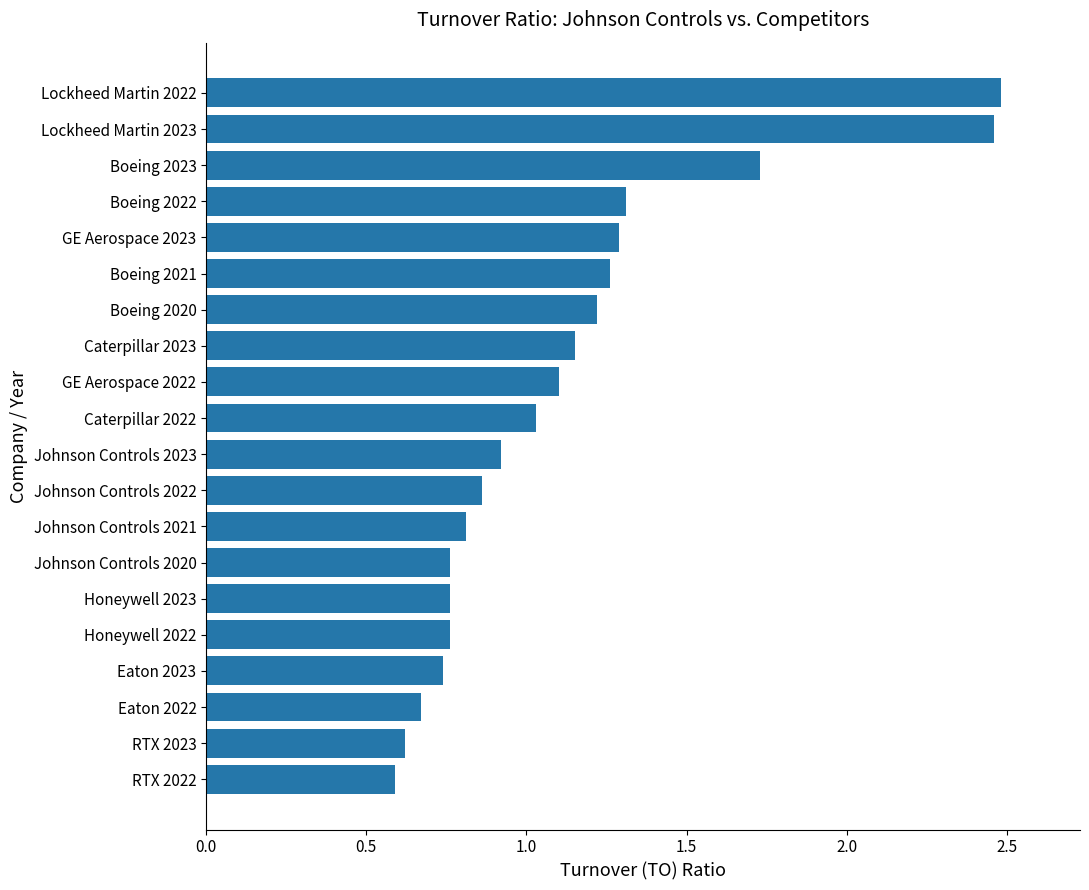

Count the number of categories in the chart.

20